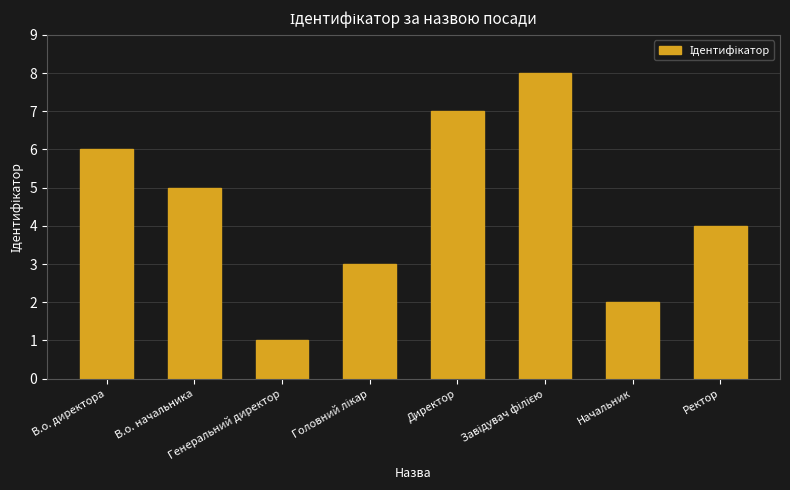

What is the difference between the maximum and minimum values?

7